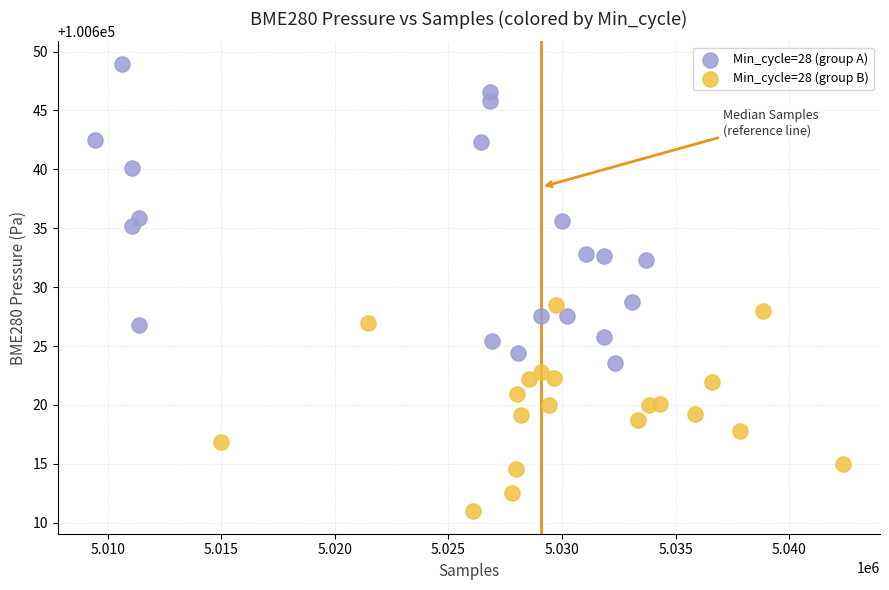

Which series has the largest Y range (max minus min)?

Min_cycle=28 (group A)